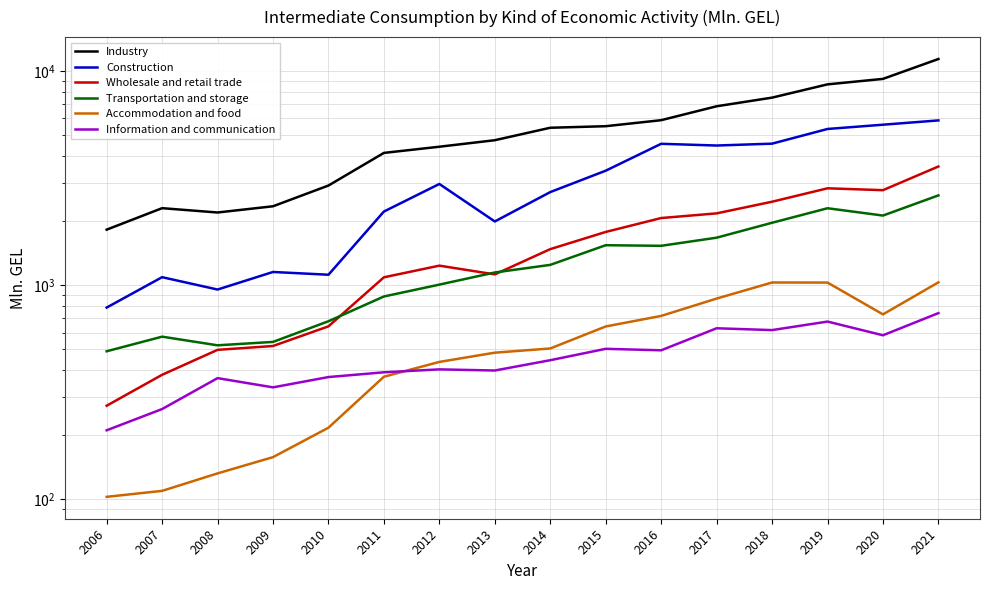

Where is the first local maximum for Wholesale and retail trade?

2012